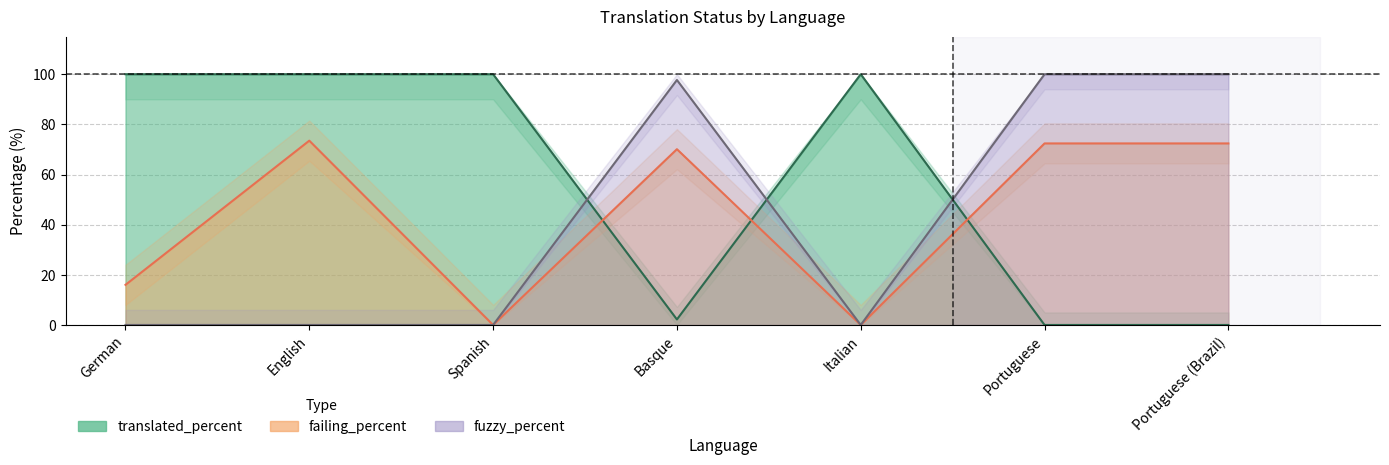

At which category does the chart reach its minimum across all series?

Portuguese